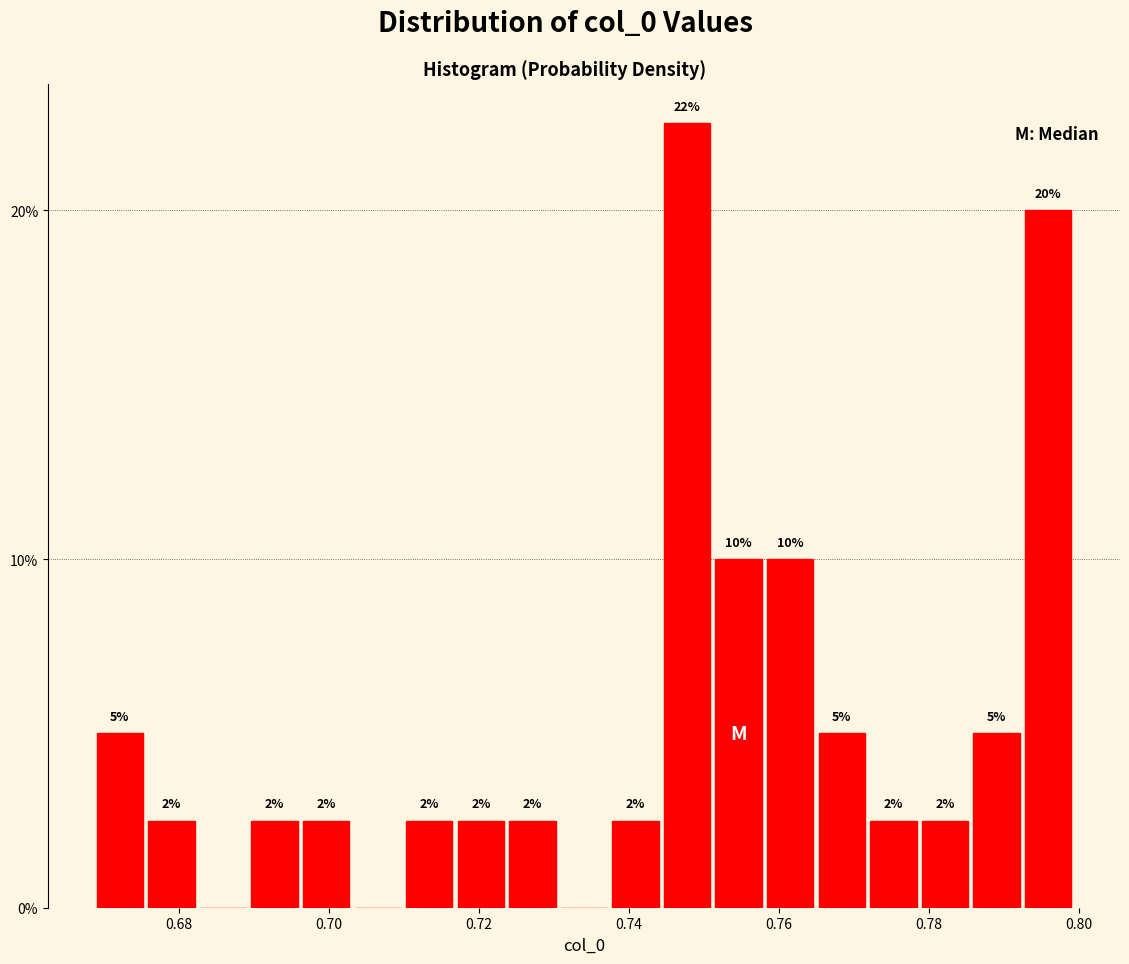

Read against the x-axis, roughly where is the centre of the tallest bar?

0.748